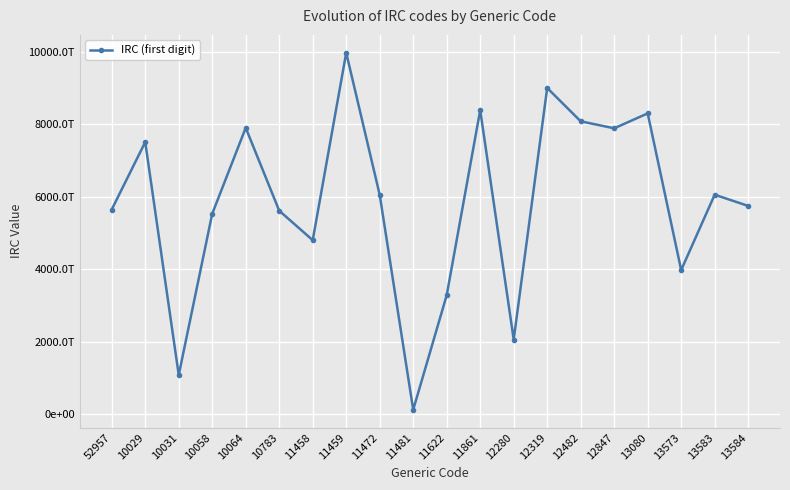

Is this an area chart (filled region under the line)?

No